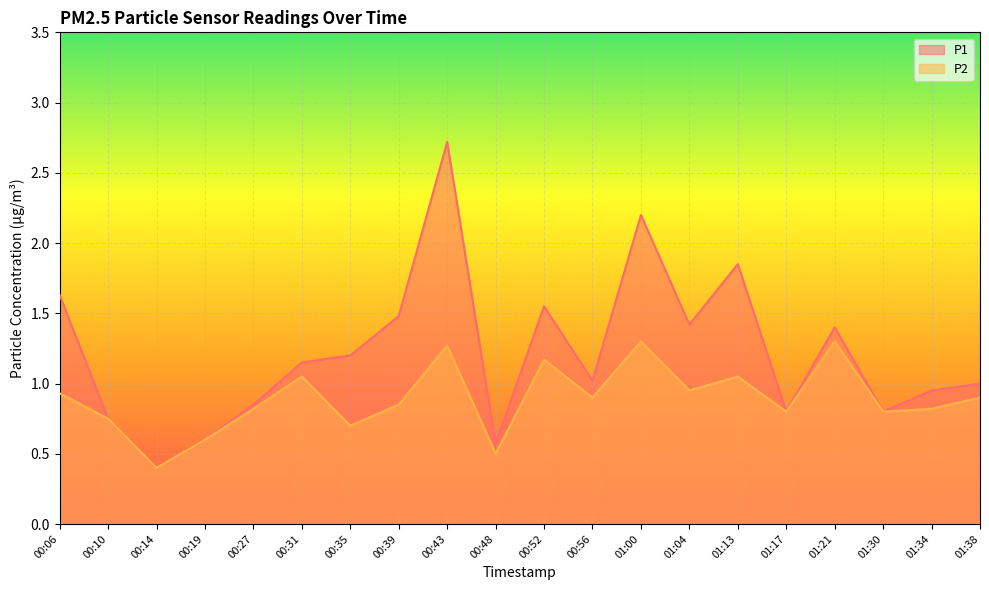

True or false: P1 and P2 intersect in this chart.

False